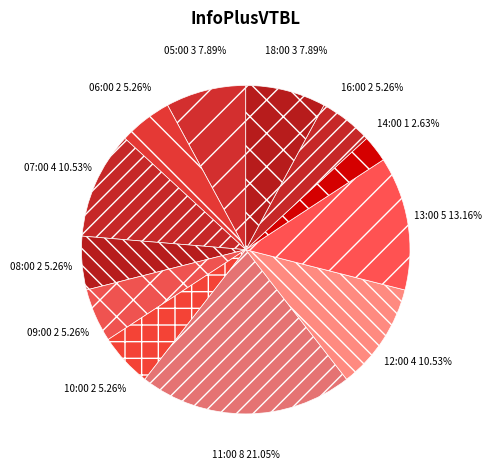

Does 16:00 represent more than half of the total?

No